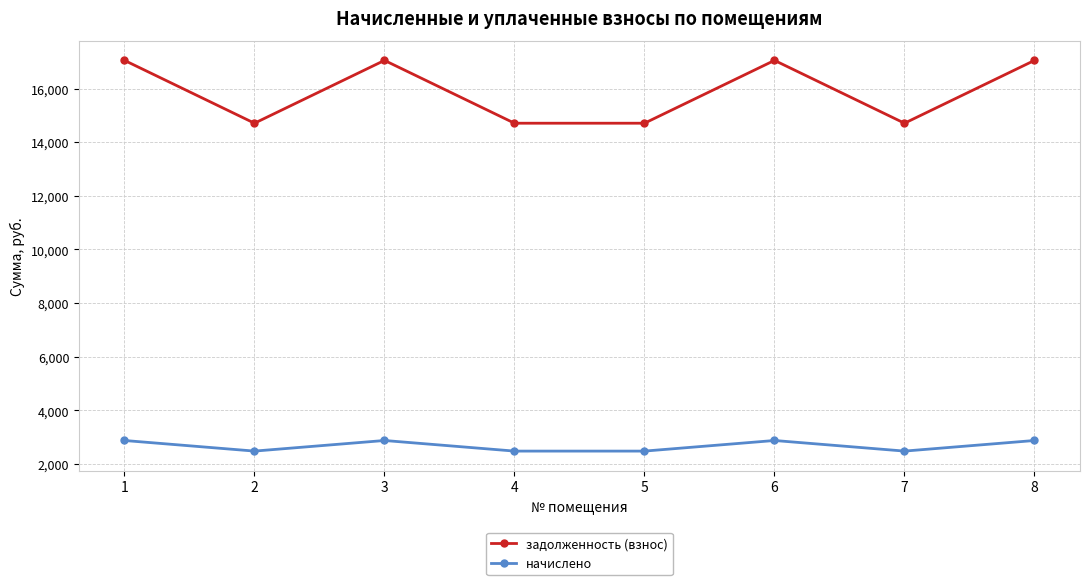

Is this an area chart (filled region under the line)?

No